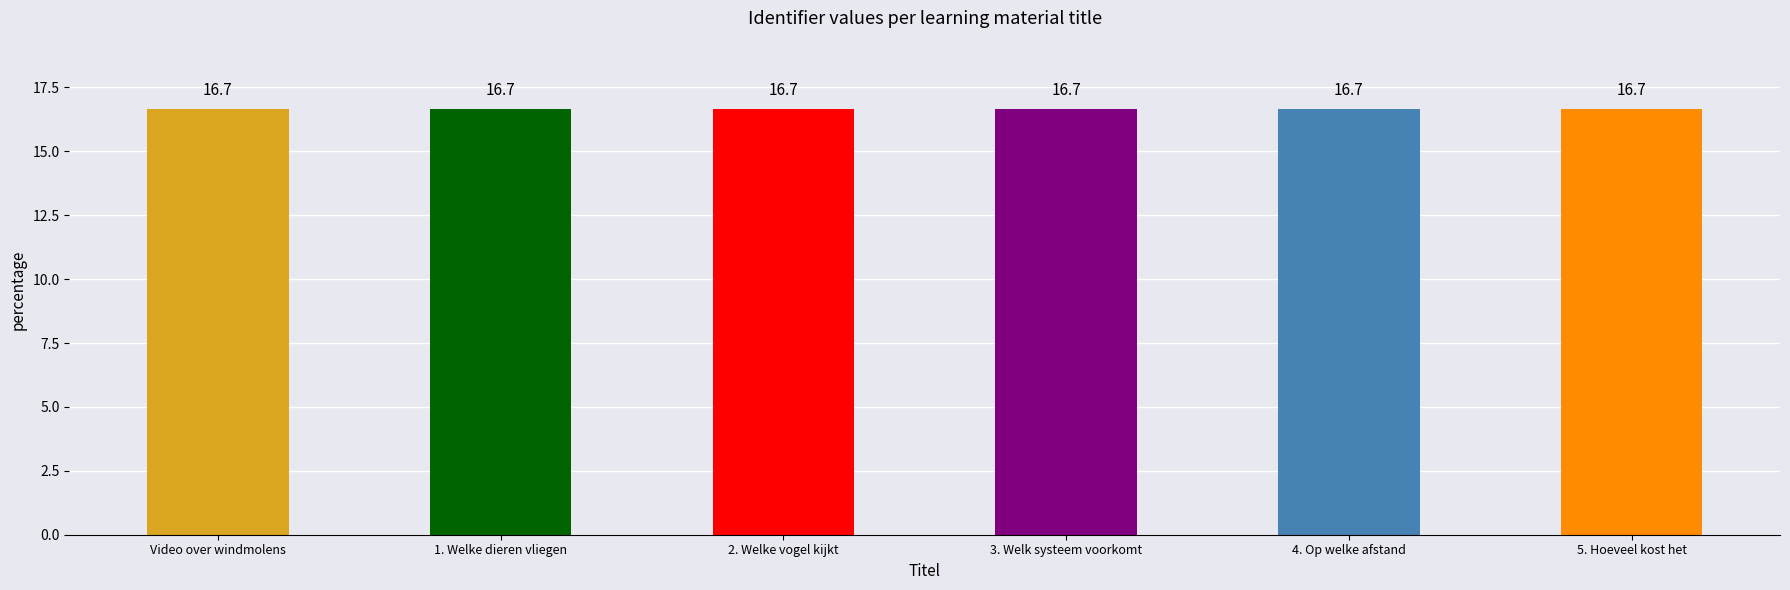

What is the greatest value displayed?

16.7